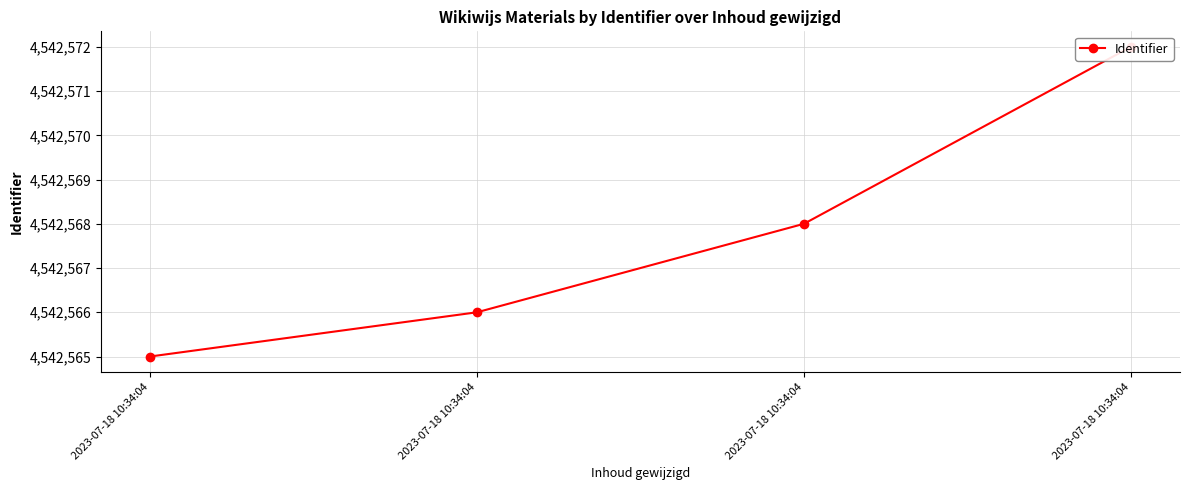

Reading left to right, transcribe all the data shown in this chart.

2023-07-18 10:34:04=4542565	2023-07-18 10:34:04=4542566	2023-07-18 10:34:04=4542568	2023-07-18 10:34:04=4542572